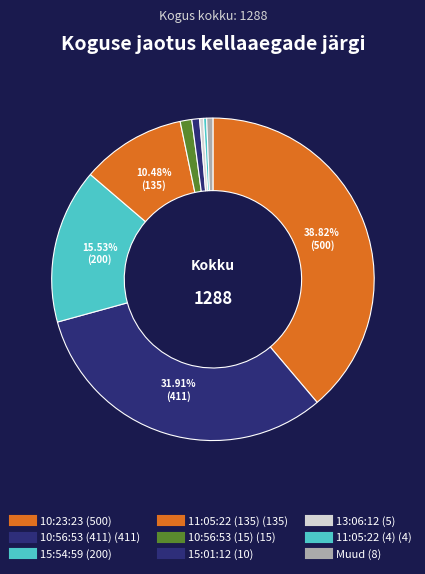

Is there a majority slice in this chart?

No